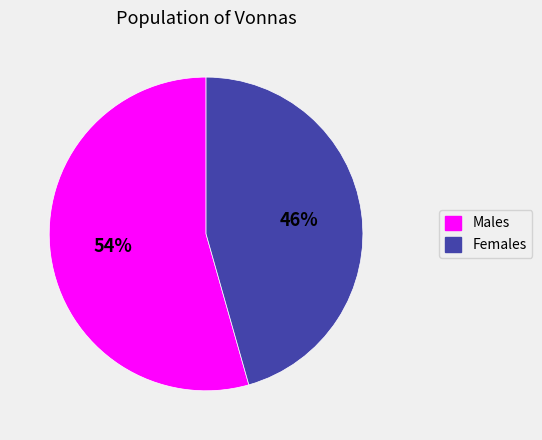

Is there any slice that represents more than half of the pie?

Yes